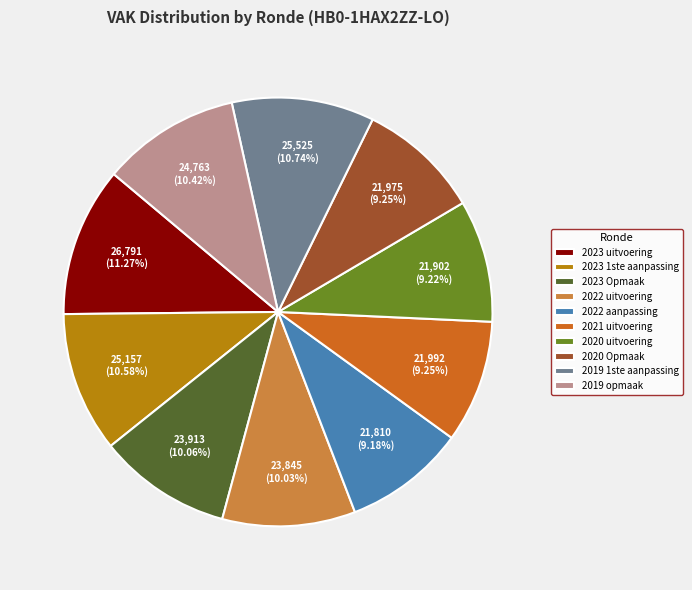

Does 2019 opmaak account for over 50% of the chart?

No